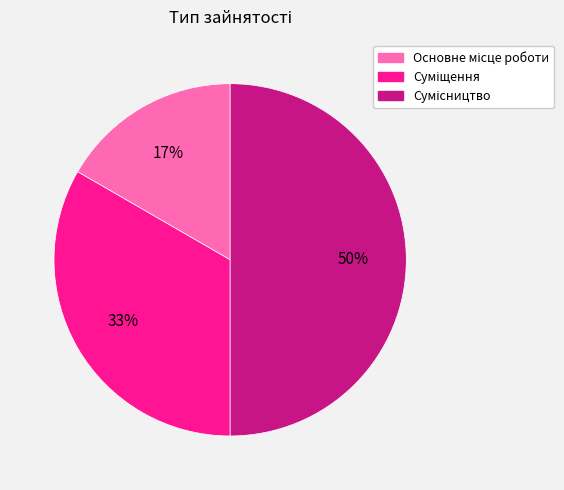

How many slices are in this pie chart?

3